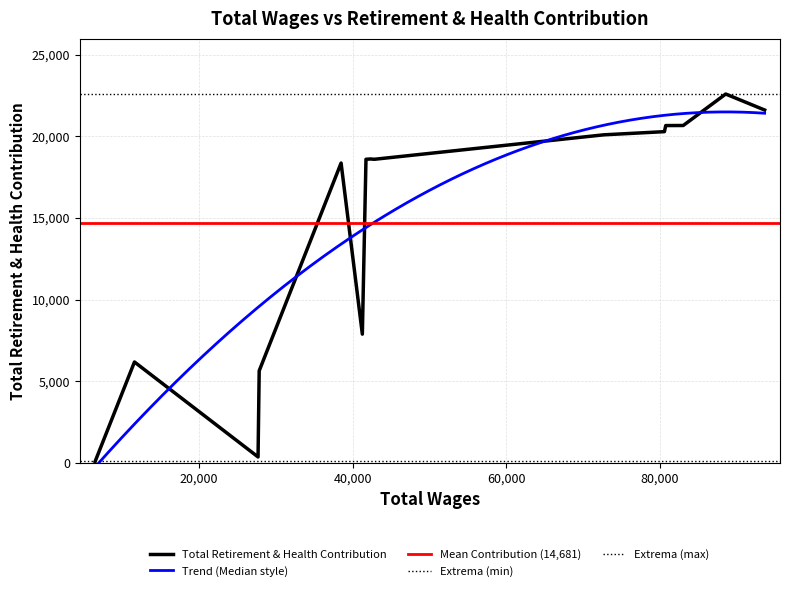

Is this an area chart (filled region under the line)?

No